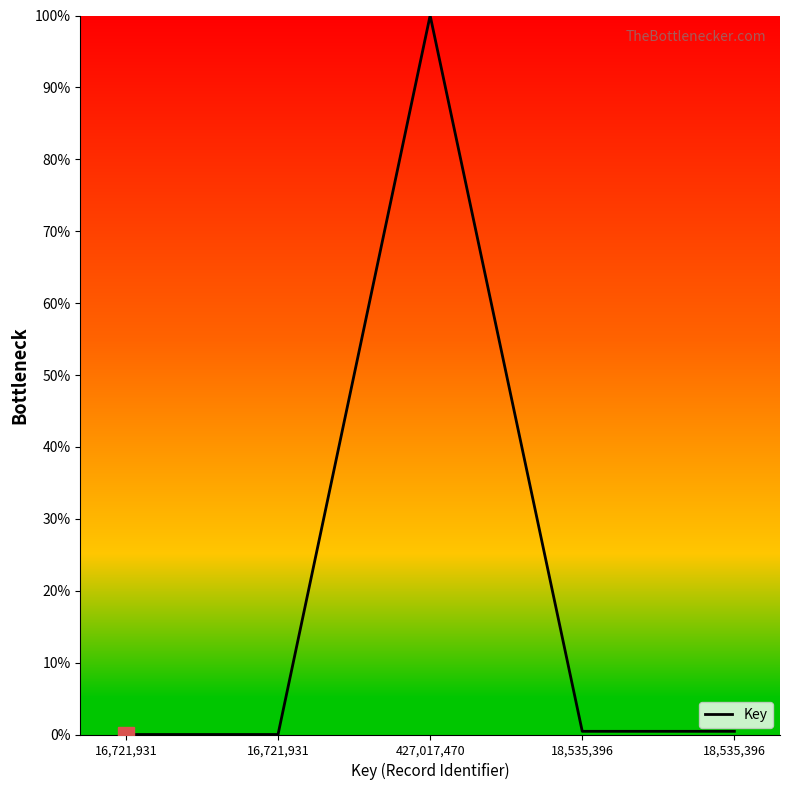

Rank the categories by value from lowest to highest.

16,721,931, 16,721,931, 18,535,396, 18,535,396, 427,017,470